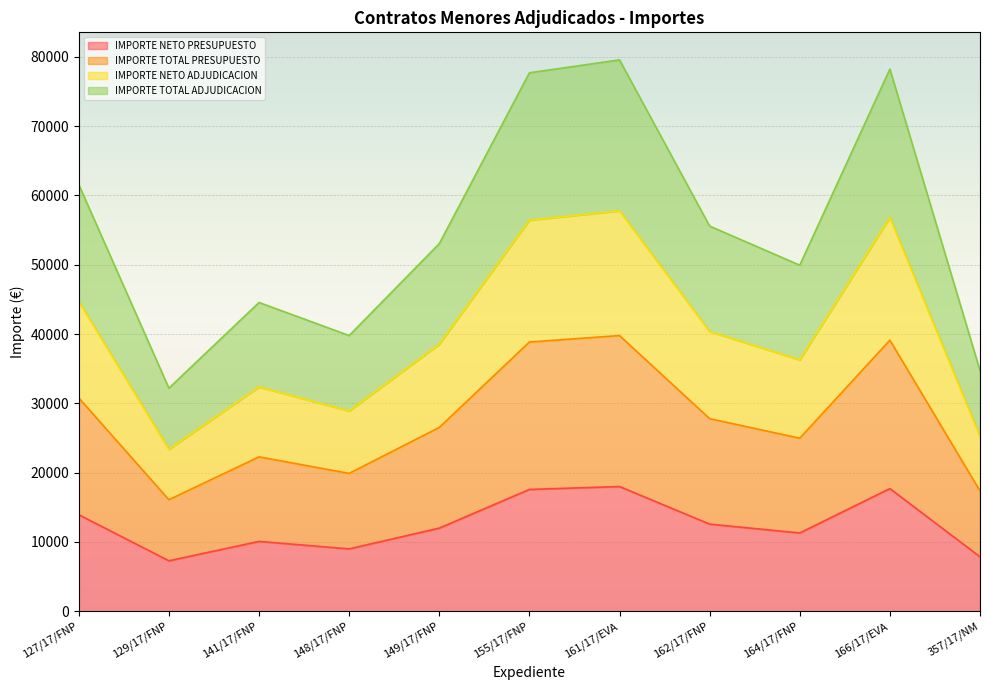

What is the label of the 7th point from the left?

161/17/EVA